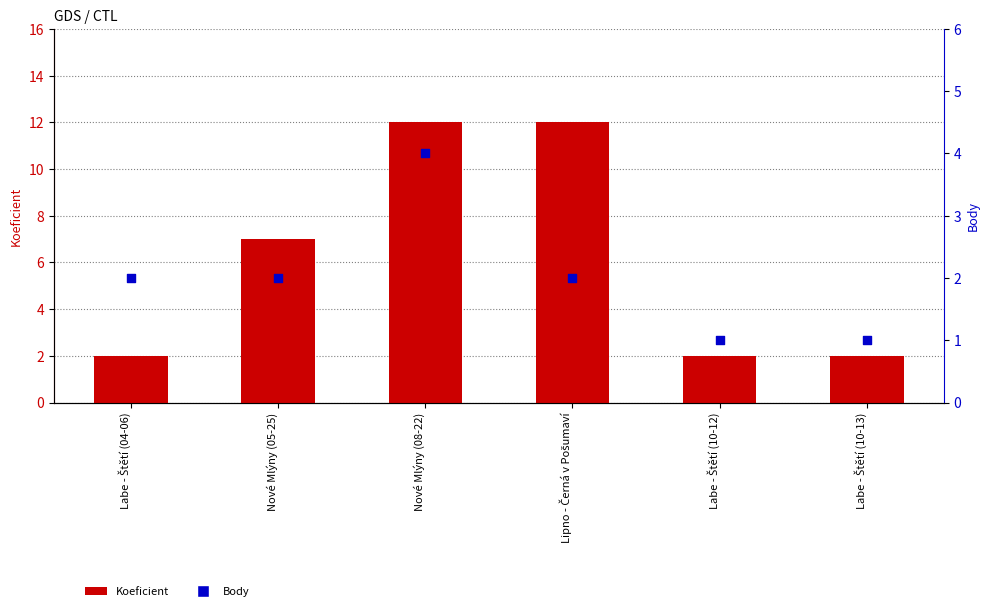

What are all the series names shown in the legend?

Koeficient, Body